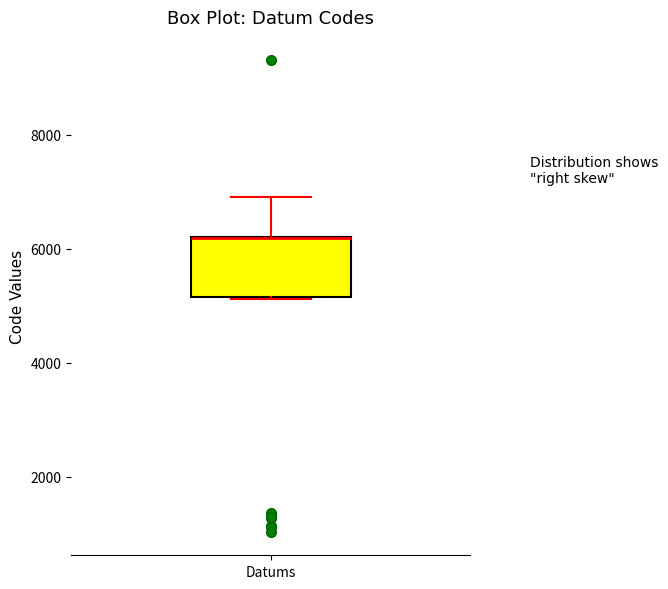

Transcribe this box plot: give where the median line is, the range the box spans, and where the two whiskers end, as read against the y-axis. The values are not printed on the chart, so give them approximately, as read against the axis.

median 6200 (drawn on the box's upper edge), box 5200 to 6200, whiskers 5200 to 7000